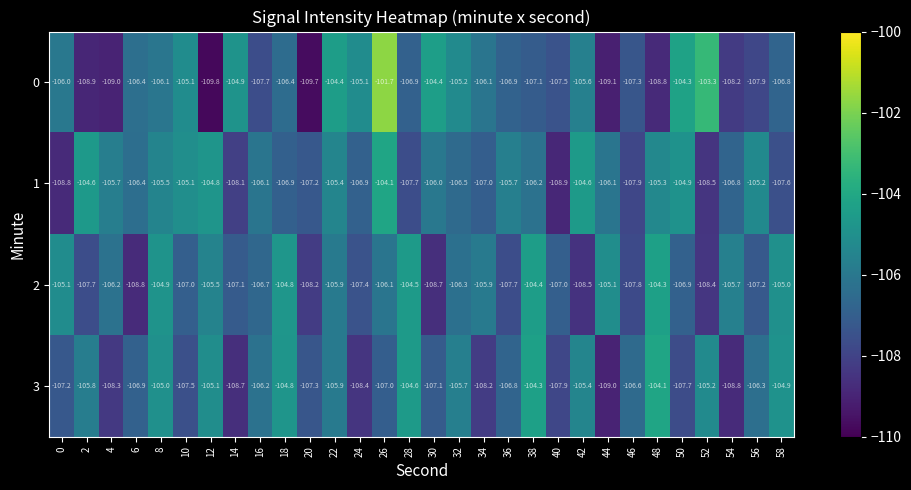

At which category is the sum across all series the highest?

26